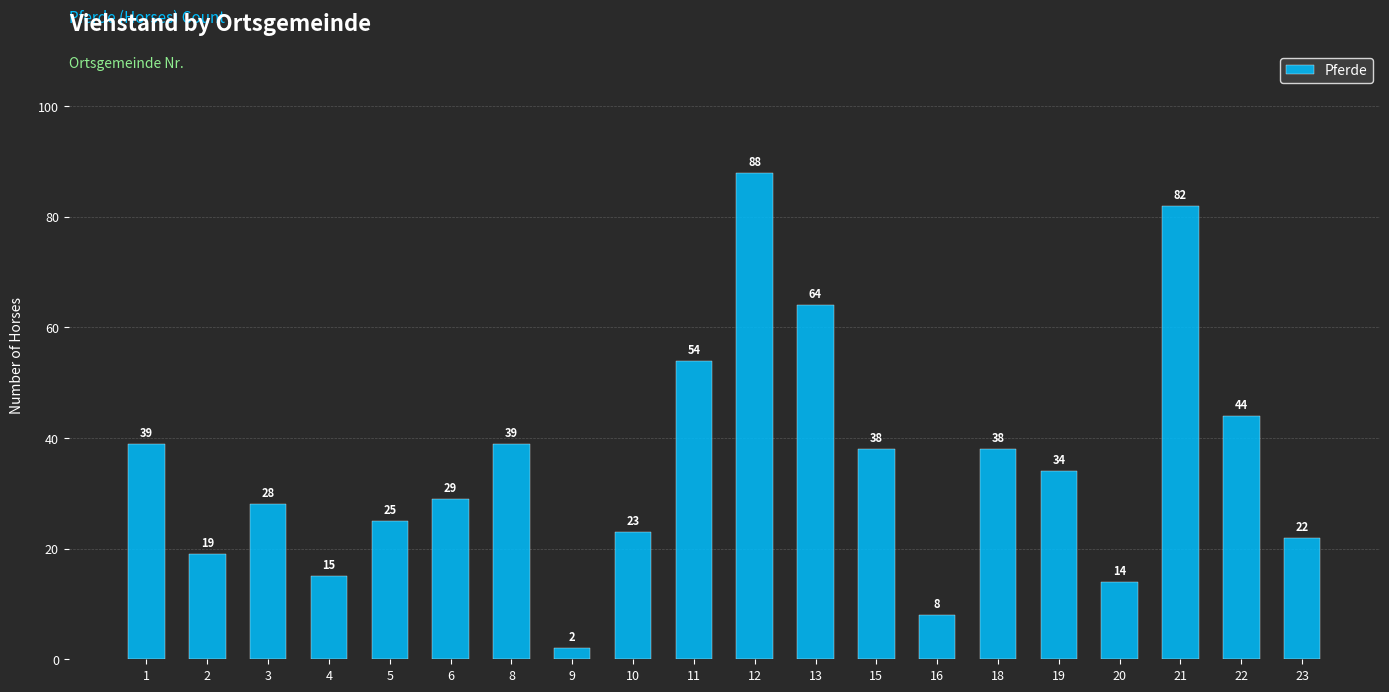

How many data points does each series have?

20